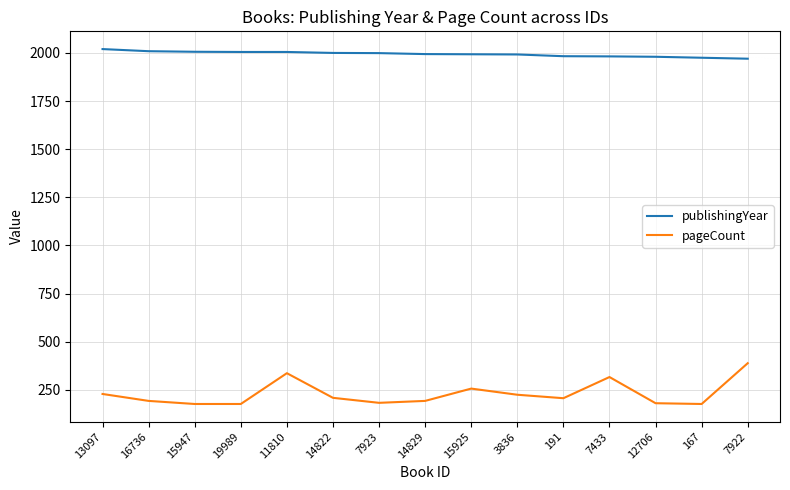

At how many categories does at least one series exceed 285?

15